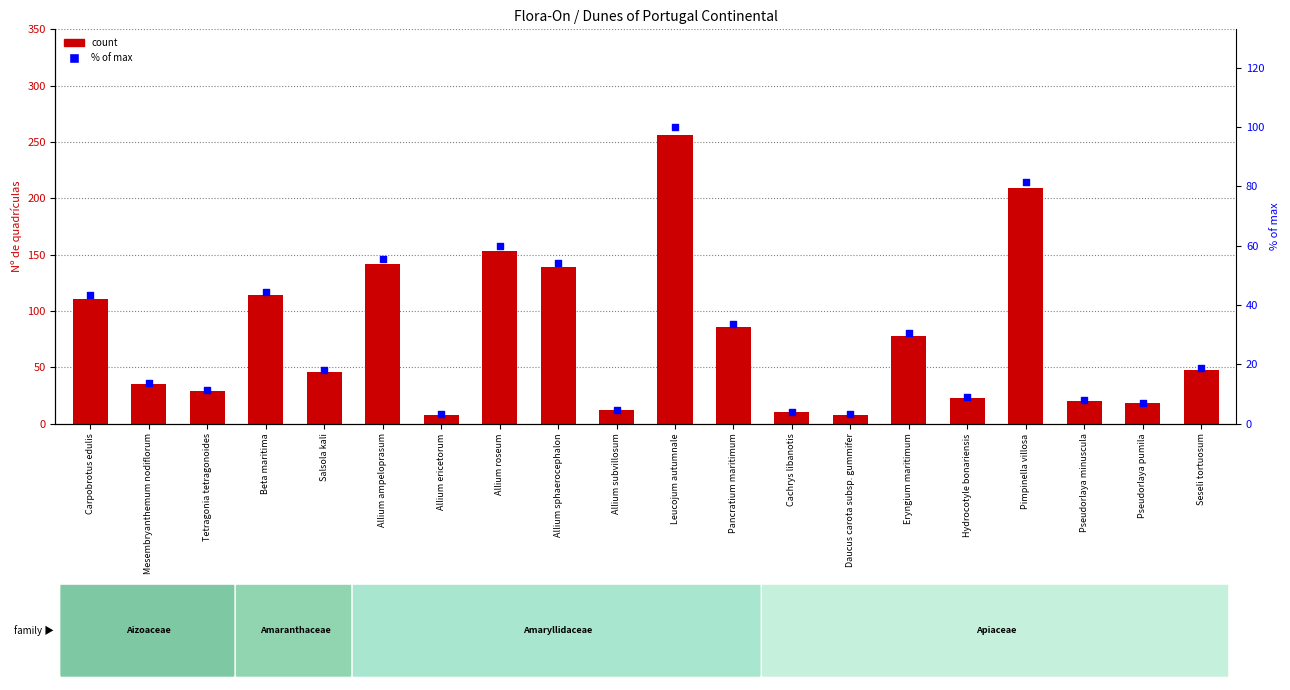

Which series has the largest Y range (max minus min)?

Nº de quadrículas